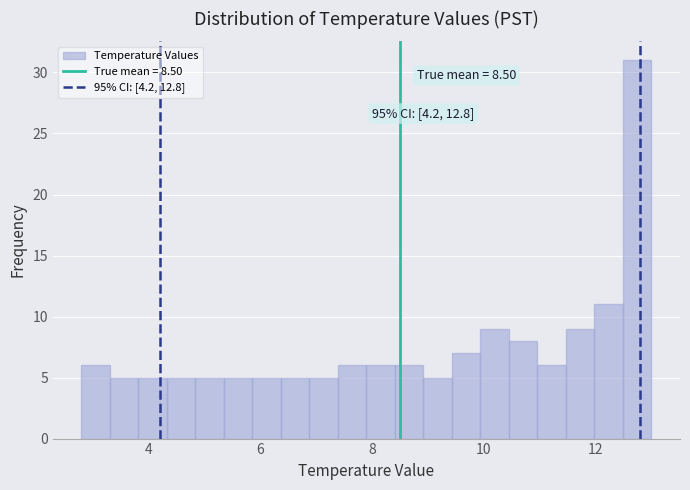

Around what value on the x-axis is the tallest bar? Give the approximate position of its centre, as read against the axis.

12.8